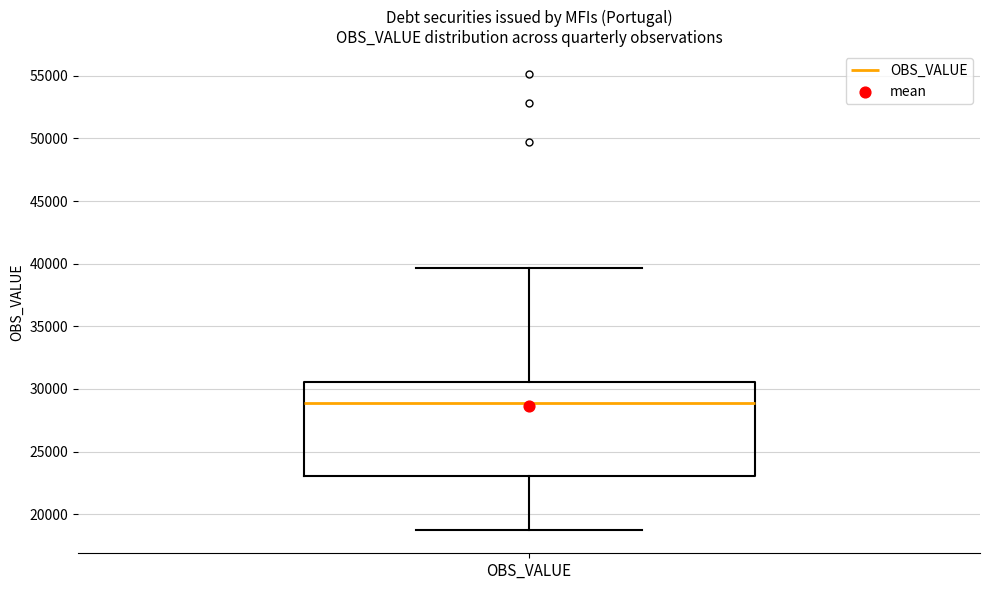

Transcribe this box plot: give where the median line is, the range the box spans, and where the two whiskers end, as read against the y-axis. The values are not printed on the chart, so give them approximately, as read against the axis.

median 29000, box 23000 to 30500, whiskers 18500 to 39500